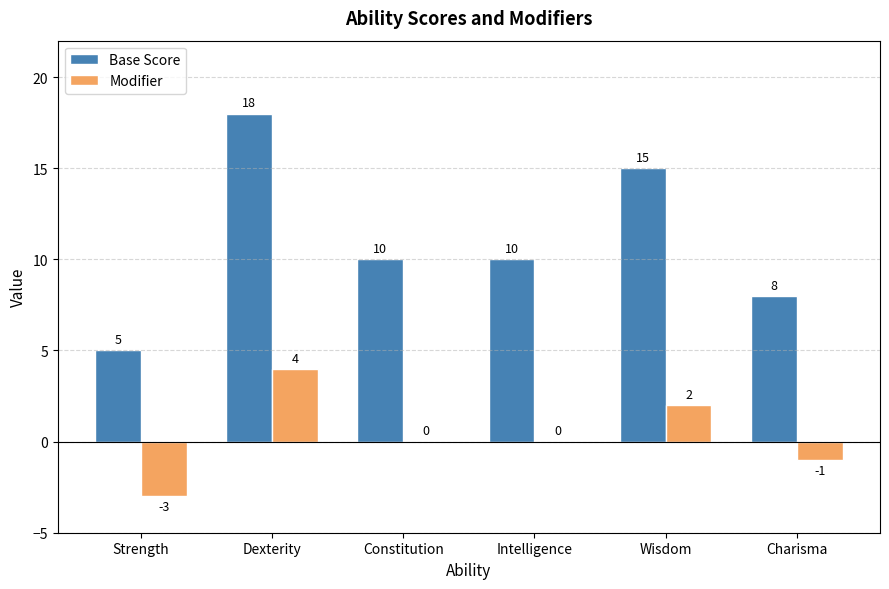

At which category is the sum across all series the highest?

Dexterity